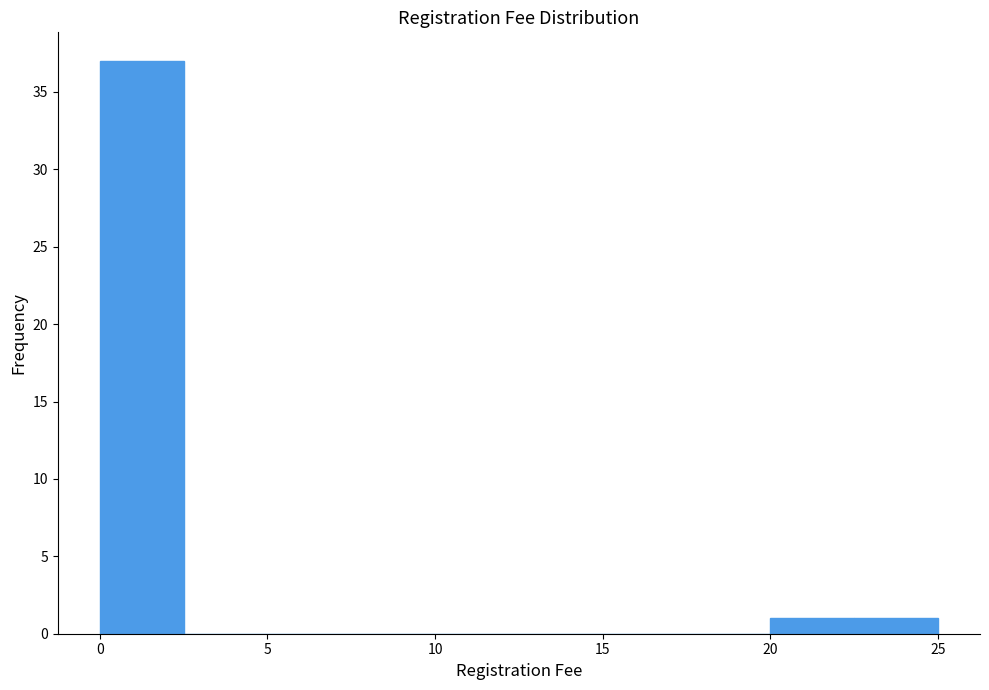

Reading left to right, transcribe this chart: for each bar, give the range it covers on the x-axis and its height. The values are not printed on the chart, so give them approximately, as read against the axis.

0.0 to 2.5: 37
2.5 to 5.0: 0
5.0 to 7.5: 0
7.5 to 10.0: 0
10.0 to 12.5: 0
12.5 to 15.0: 0
15.0 to 17.5: 0
17.5 to 20.0: 0
20.0 to 22.5: 1
22.5 to 25.0: 1